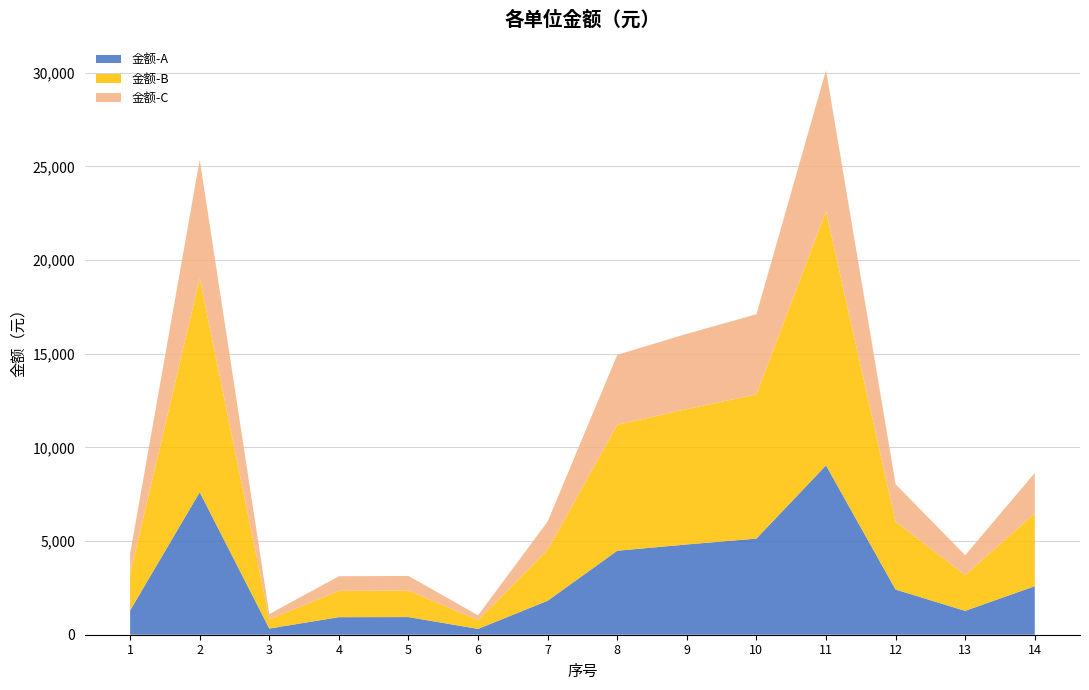

Reading right to left, extract all data points from this chart.

8633.3	4244.1	8035.4	30128.4	17102.5	16060.6	14938.6	6043.2	1034.4	3137.4	3121.8	1099.3	25356.8	4330.4